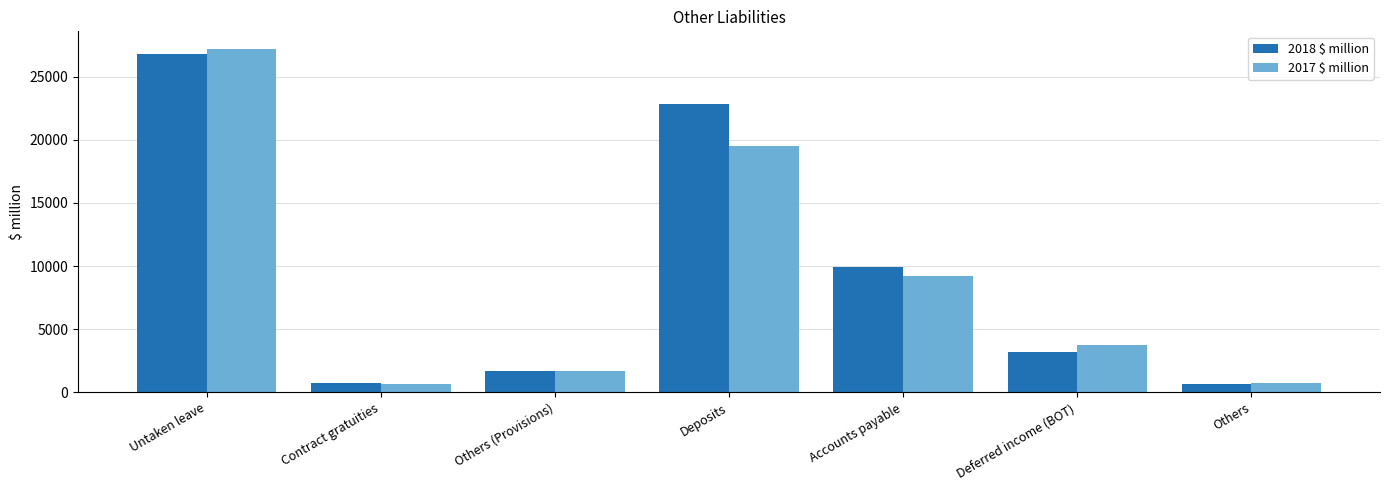

List the series in order of their overall mean, highest first.

2018 $ million, 2017 $ million